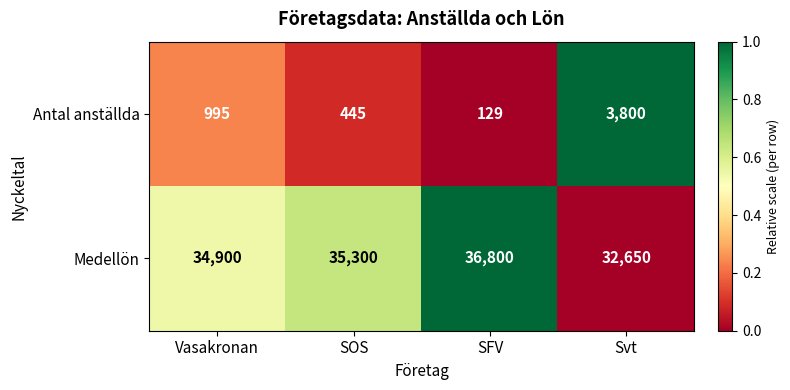

What is the difference between the Antal anställda values at Svt and Vasakronan?

2805